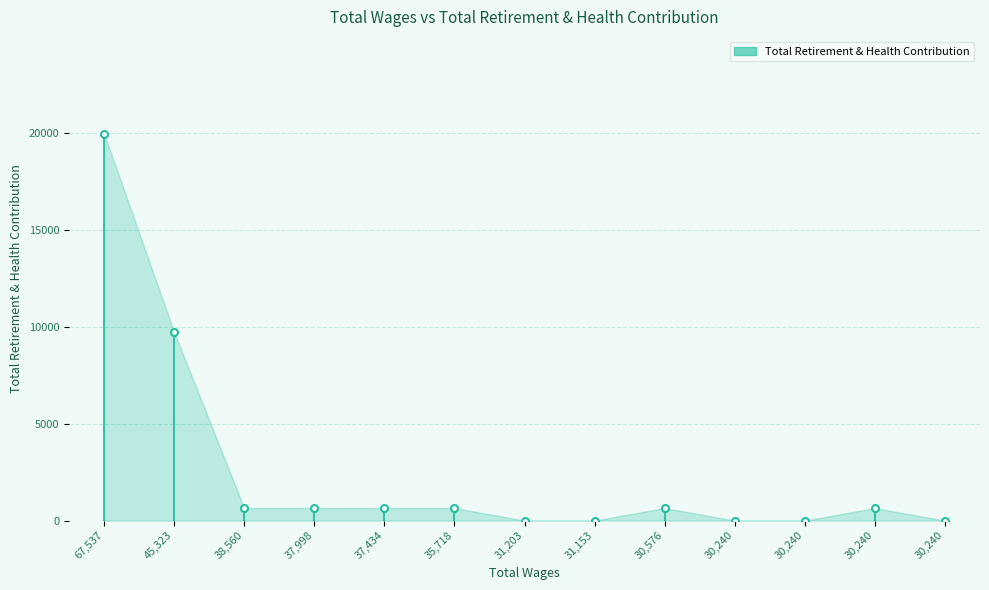

Reading left to right, list all the values displayed in this chart.

19963	9723	649	649	649	649	0	0	649	0	0	649	0